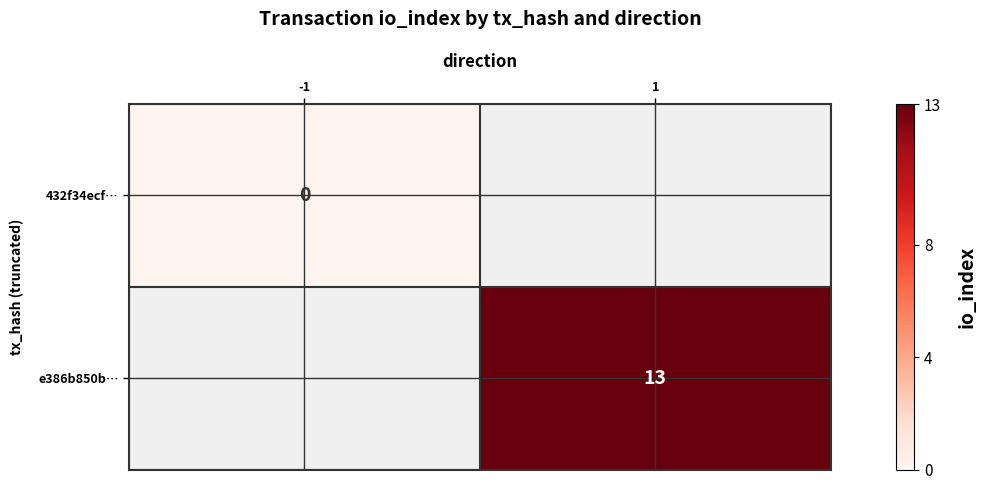

At which label does 432f34ecf… reach its peak?

-1